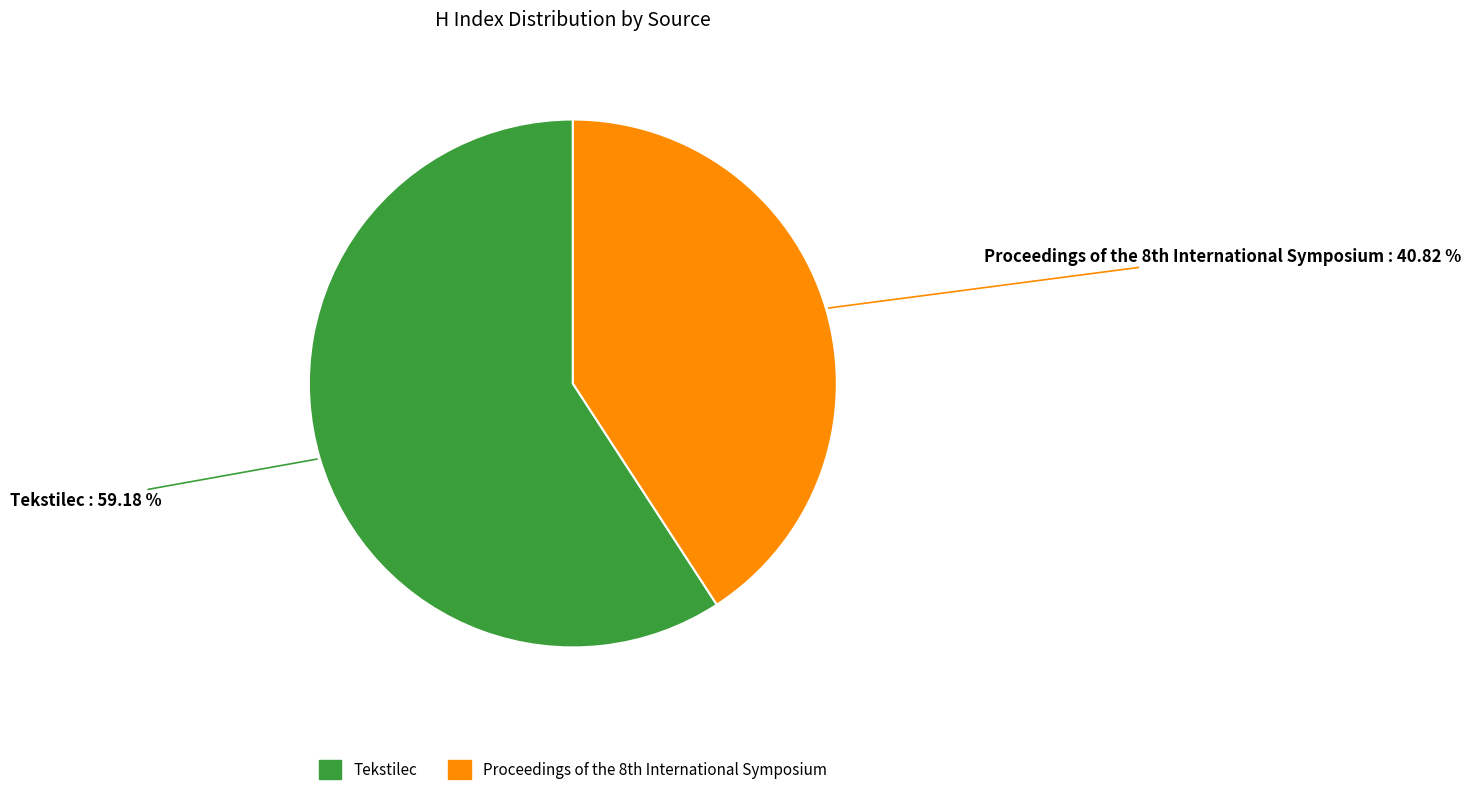

Which category has the biggest portion of the pie?

Tekstilec